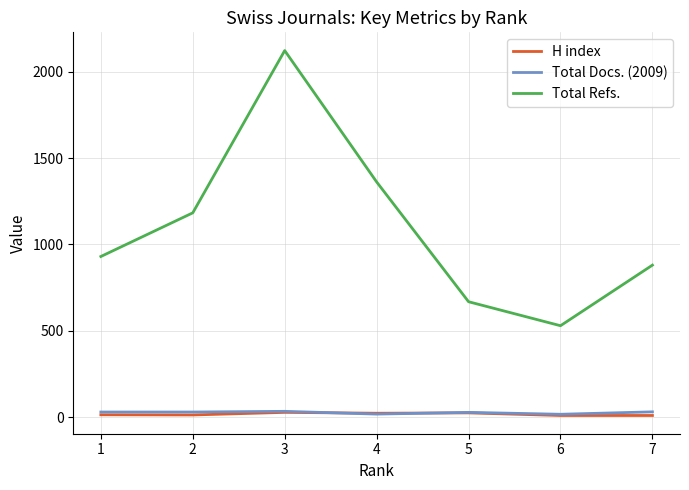

How many lines are shown in the chart?

3